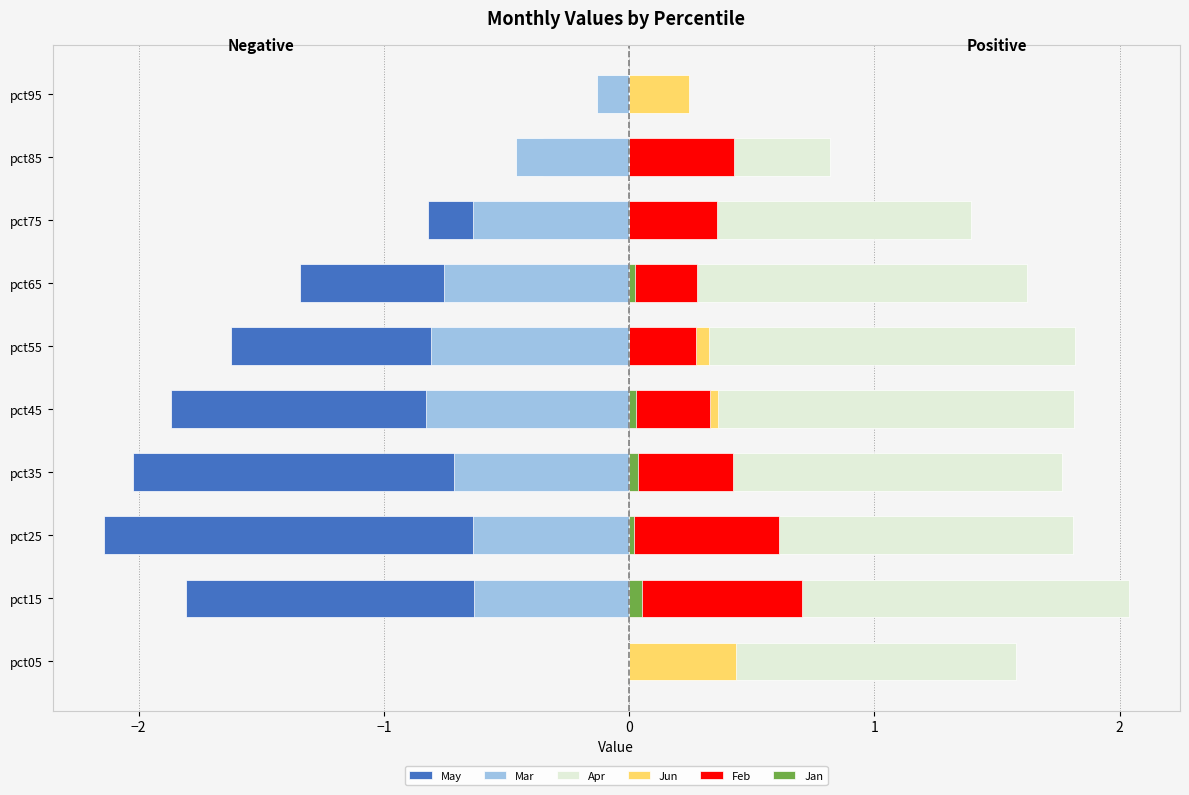

How many values in the Feb series exceed 0?

8